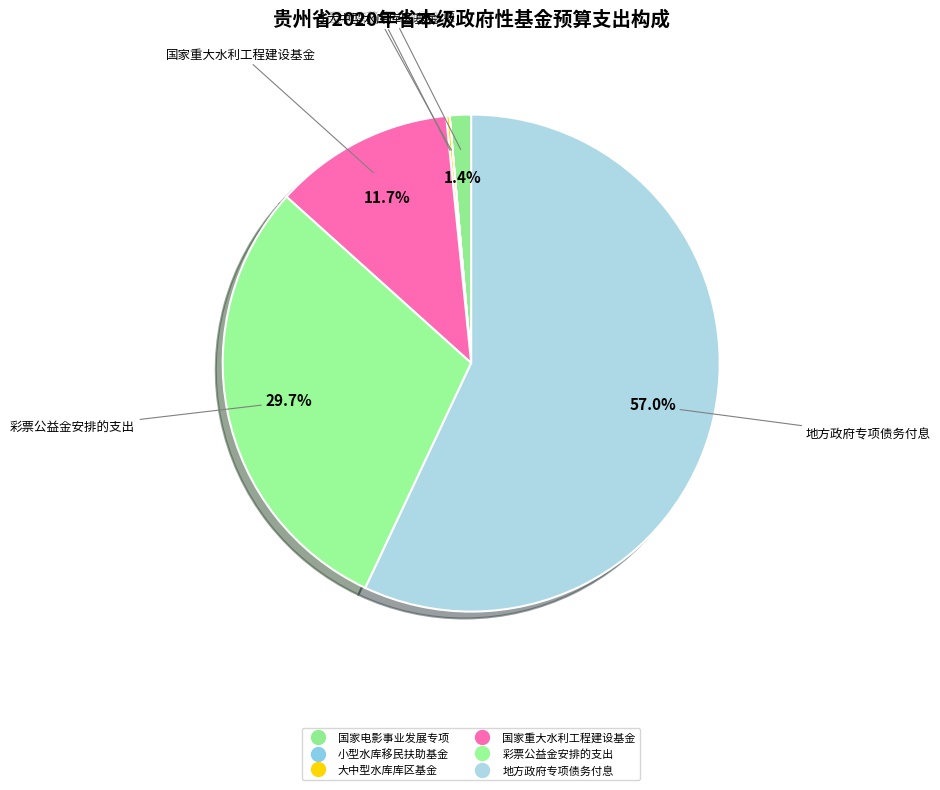

How many segments does this pie chart have?

6